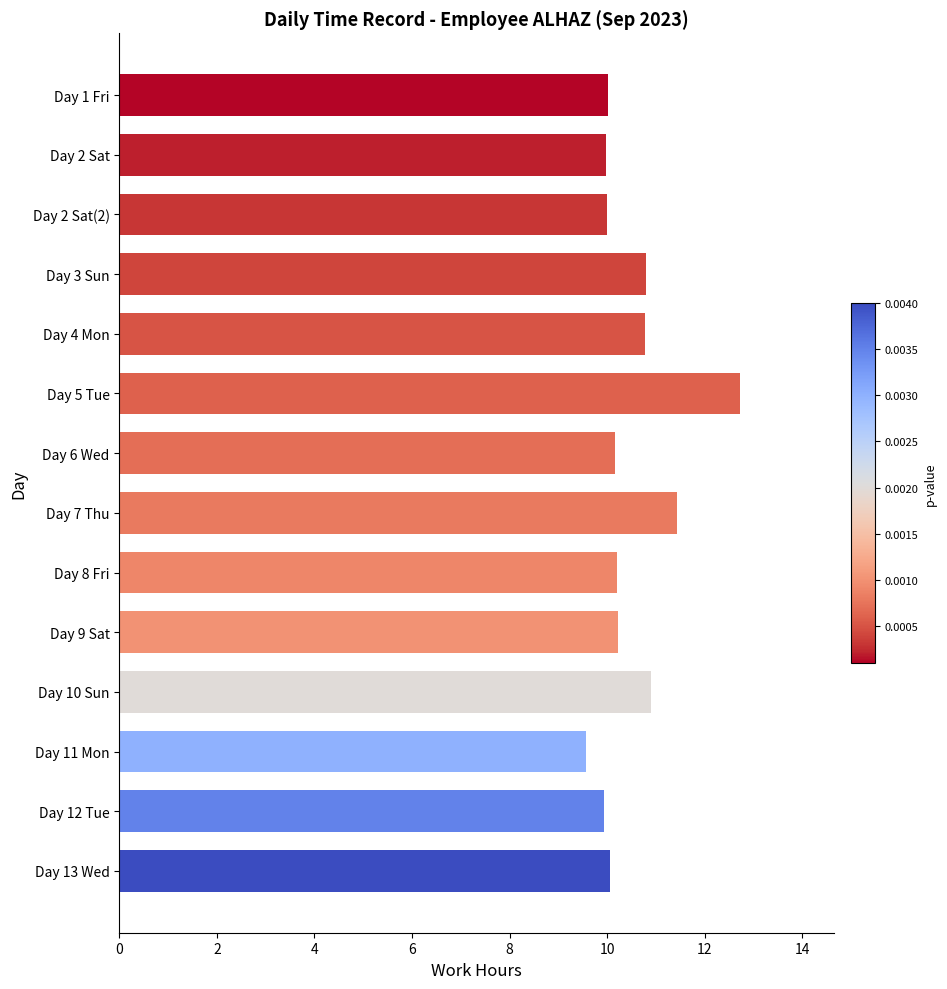

Which category has the lowest value across all series?

Day 11 Mon